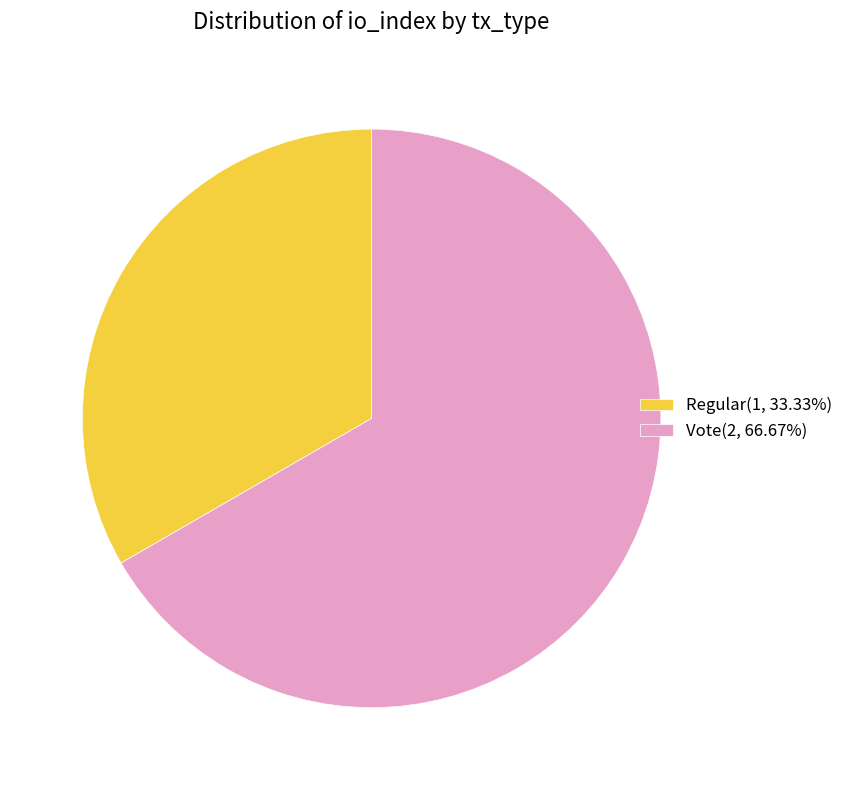

Approximately how many times larger is the value at Regular(1, 33.33%) compared to Vote(2, 66.67%)?

0.5